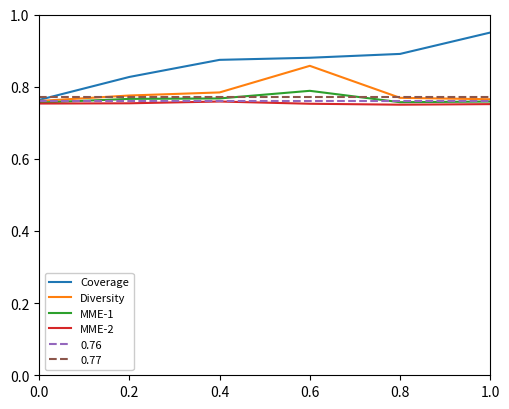

At which category is the sum across all series the highest?

0.6